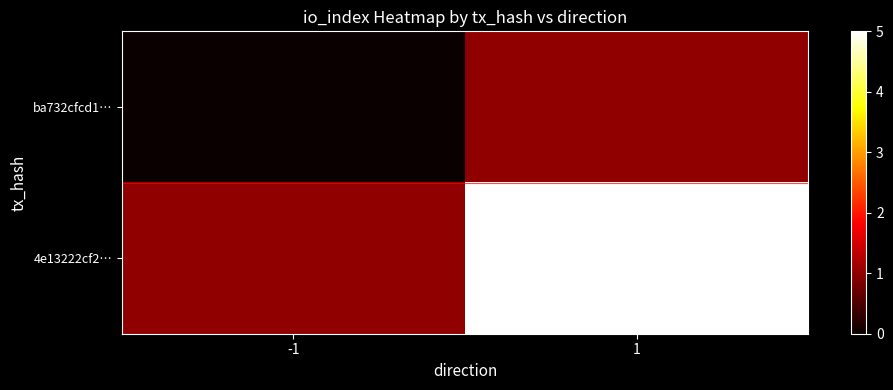

List the series in order of their peak value, highest first.

4e13222cf2…, ba732cfcd1…